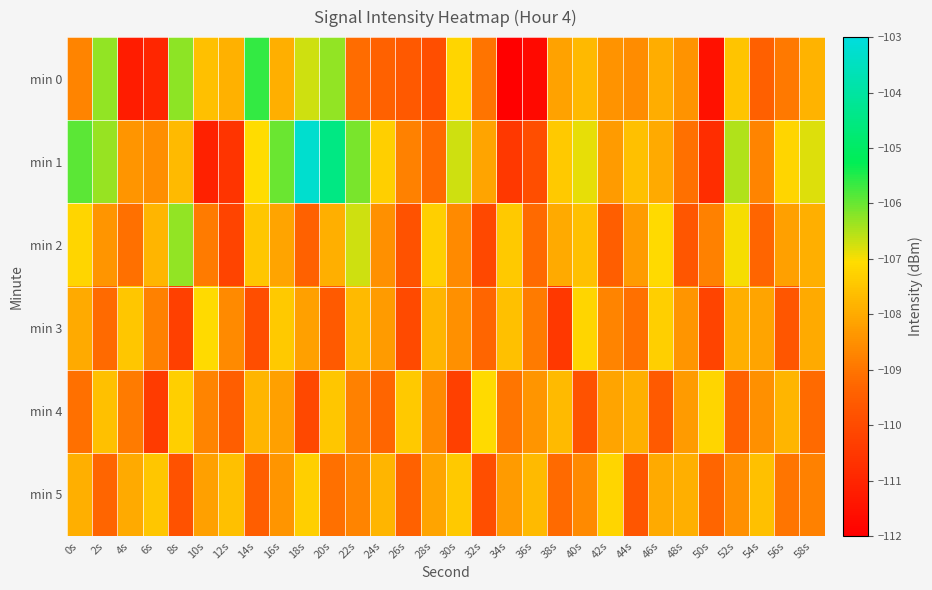

Reading right to left, list all the values displayed in this chart.

min 0: 58s=-107.8	56s=-108.9	54s=-109.4	52s=-107.5	50s=-111.5	48s=-108.4	46s=-107.9	44s=-108.6	42s=-108.4	40s=-107.7	38s=-108.1	36s=-111.7	34s=-112.0	32s=-109.0	30s=-107.2	28s=-109.9	26s=-109.6	24s=-109.4	22s=-109.2	20s=-106.3	18s=-106.7	16s=-107.9	14s=-105.6	12s=-107.9	10s=-107.6	8s=-106.3	6s=-111.0	4s=-111.2	2s=-106.3	0s=-108.7
min 1: 58s=-106.8	56s=-107.2	54s=-108.7	52s=-106.5	50s=-110.8	48s=-109.1	46s=-108.0	44s=-107.6	42s=-108.3	40s=-106.9	38s=-107.4	36s=-109.9	34s=-110.5	32s=-108.1	30s=-106.7	28s=-109.2	26s=-108.8	24s=-107.3	22s=-106.1	20s=-104.5	18s=-103.3	16s=-106.0	14s=-107.1	12s=-110.6	10s=-111.1	8s=-107.7	6s=-108.5	4s=-108.4	2s=-106.3	0s=-105.9
min 2: 58s=-107.9	56s=-108.2	54s=-109.3	52s=-107.0	50s=-108.8	48s=-109.7	46s=-107.1	44s=-108.3	42s=-109.5	40s=-107.6	38s=-108.0	36s=-109.2	34s=-107.4	32s=-110.1	30s=-108.6	28s=-107.3	26s=-109.8	24s=-108.5	22s=-106.7	20s=-107.9	18s=-109.4	16s=-108.1	14s=-107.5	12s=-110.2	10s=-108.9	8s=-106.3	6s=-107.8	4s=-109.1	2s=-108.4	0s=-107.2
min 3: 58s=-108.0	56s=-109.7	54s=-108.1	52s=-107.9	50s=-110.2	48s=-108.4	46s=-107.3	44s=-109.1	42s=-108.7	40s=-107.2	38s=-110.5	36s=-108.9	34s=-107.6	32s=-109.3	30s=-108.5	28s=-107.8	26s=-110.0	24s=-108.3	22s=-107.7	20s=-109.6	18s=-108.2	16s=-107.4	14s=-109.9	12s=-108.6	10s=-107.1	8s=-110.3	6s=-108.8	4s=-107.5	2s=-109.2	0s=-108.0
min 4: 58s=-109.2	56s=-107.8	54s=-108.5	52s=-109.4	50s=-107.2	48s=-108.3	46s=-109.6	44s=-107.9	42s=-108.1	40s=-109.8	38s=-107.7	36s=-108.4	34s=-109.0	32s=-107.1	30s=-110.3	28s=-108.6	26s=-107.4	24s=-109.3	22s=-108.8	20s=-107.5	18s=-110.1	16s=-108.2	14s=-107.8	12s=-109.5	10s=-108.7	8s=-107.3	6s=-110.4	4s=-108.9	2s=-107.6	0s=-109.1
min 5: 58s=-108.8	56s=-109.0	54s=-107.6	52s=-108.5	50s=-109.3	48s=-107.9	46s=-108.0	44s=-109.7	42s=-107.2	40s=-108.6	38s=-109.2	36s=-107.7	34s=-108.3	32s=-109.9	30s=-107.4	28s=-108.1	26s=-109.4	24s=-107.8	22s=-108.7	20s=-109.1	18s=-107.3	16s=-108.4	14s=-109.5	12s=-107.6	10s=-108.2	8s=-109.8	6s=-107.5	4s=-108.0	2s=-109.3	0s=-107.9